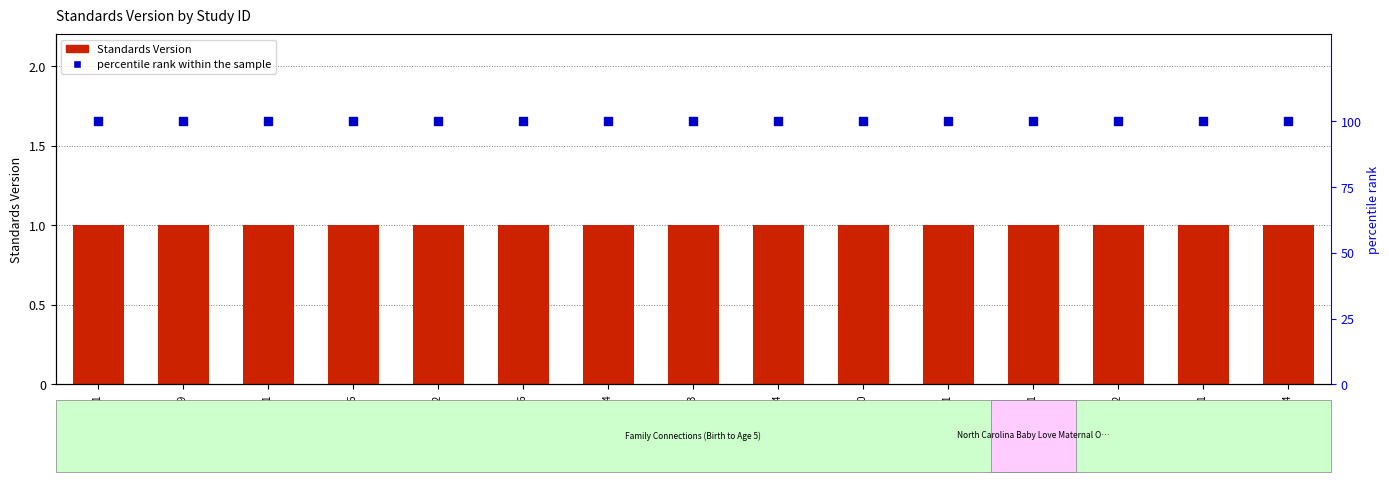

Which series reaches the minimum Y coordinate?

Standards Version